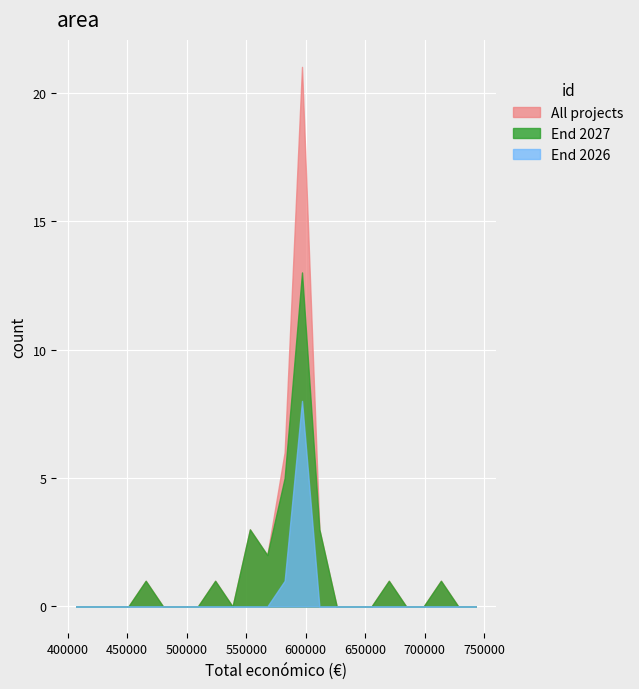

What is the greatest value displayed?

21